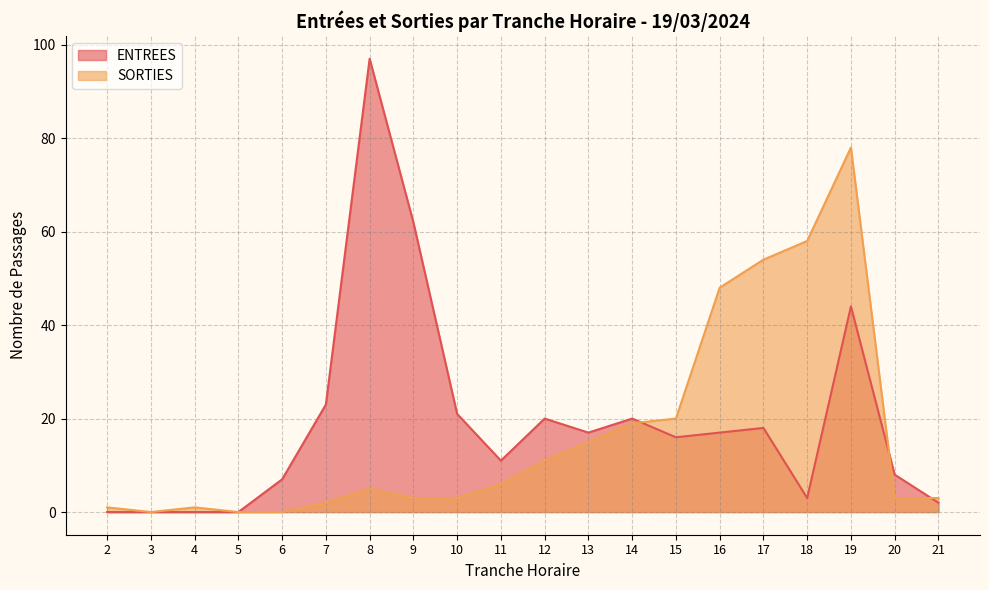

How many lines are shown in the chart?

2